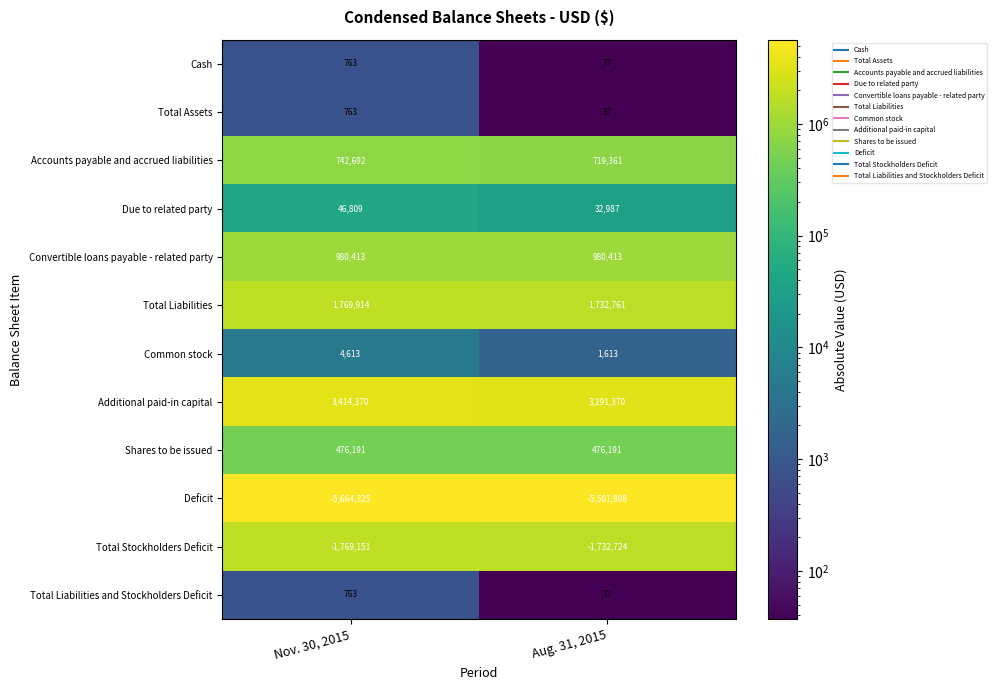

Count the number of categories in the chart.

2